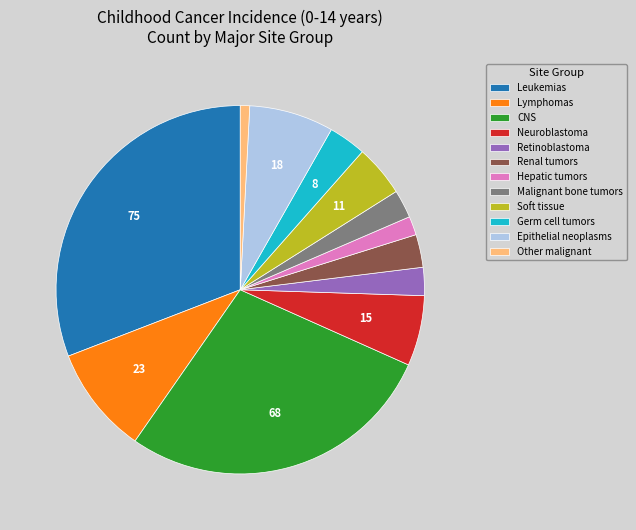

How many slices are in this pie chart?

12